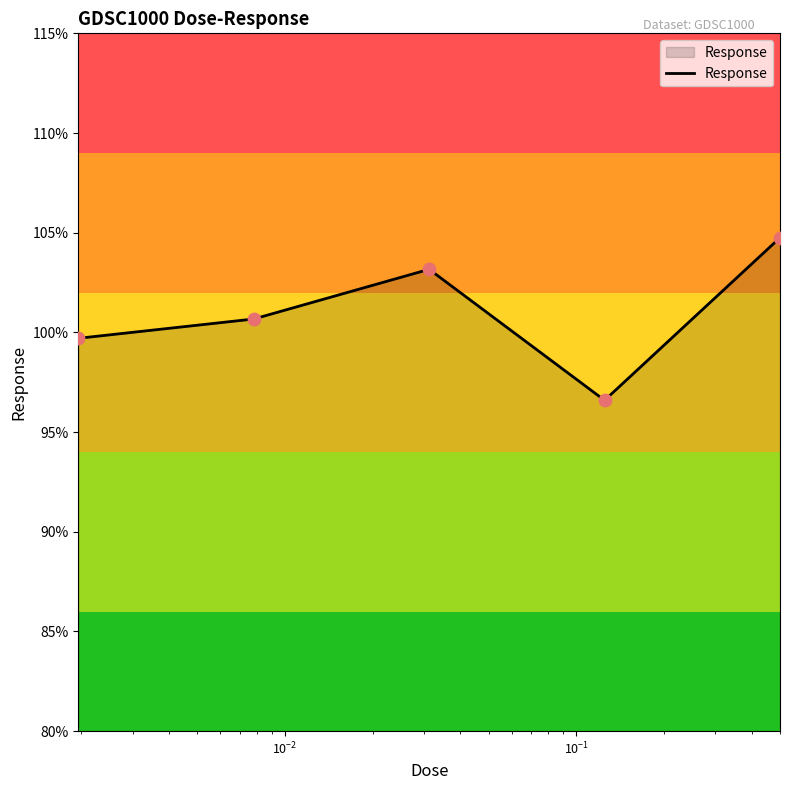

How many interior local peaks (higher than both neighbors) does the data have?

1